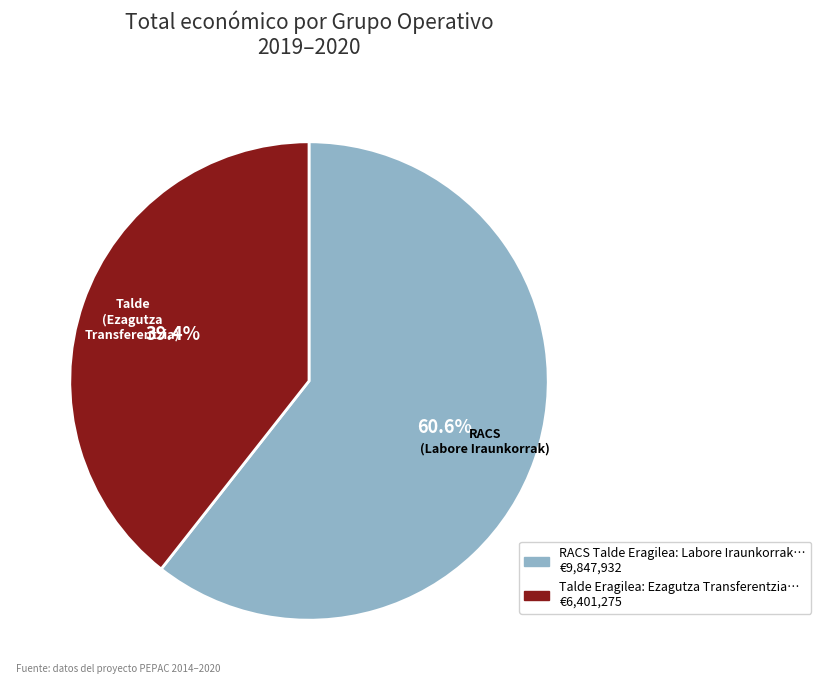

How many slices are in this pie chart?

2